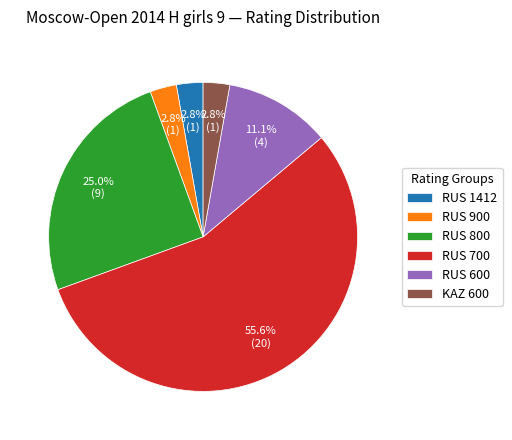

Approximately how many times larger is the value at RUS 900 compared to KAZ 600?

1.0